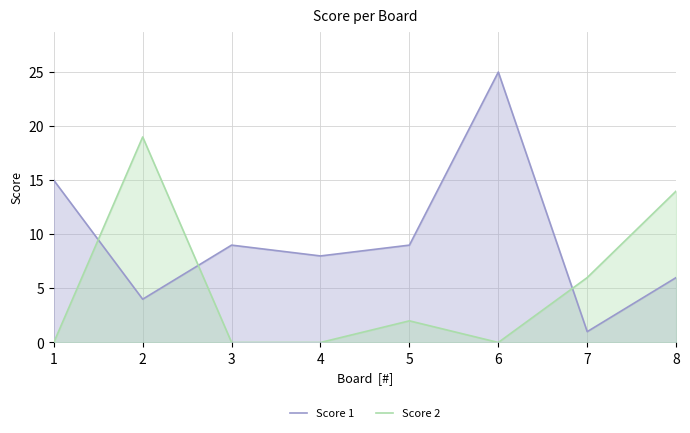

Between which two adjacent categories do Score 2 and Score 1 first intersect?

1 and 2